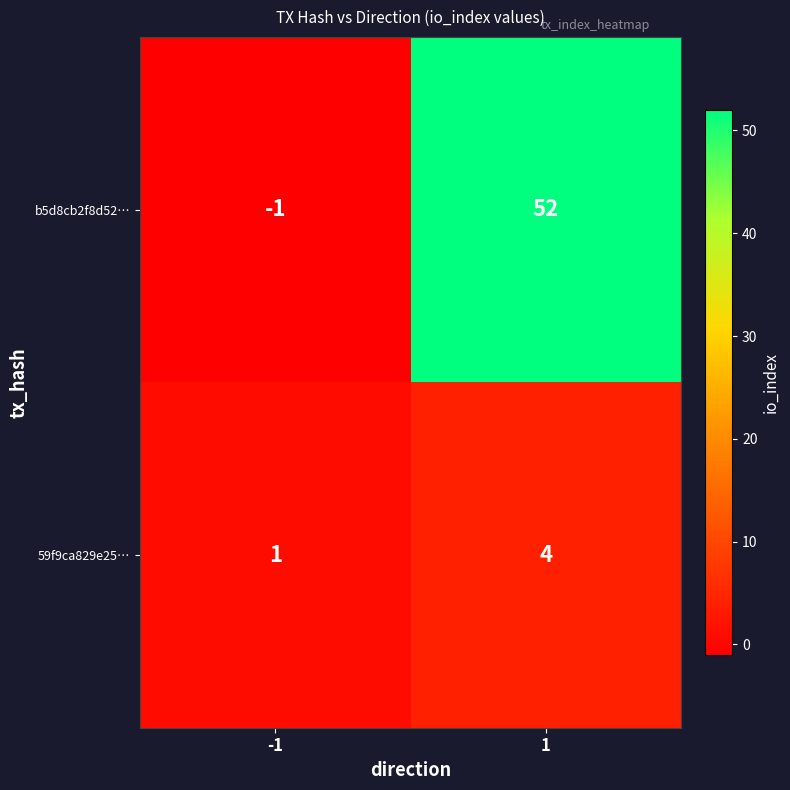

Which series has the largest total across all categories?

b5d8cb2f8d52…